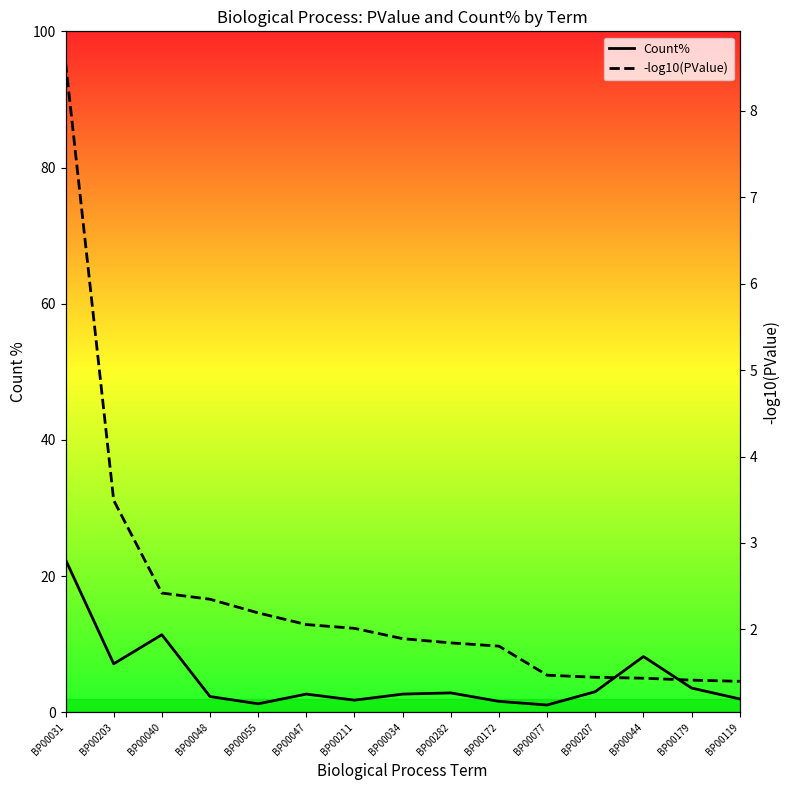

Where do -log10(PValue) and Count% first cross each other?

BP00040 and BP00048